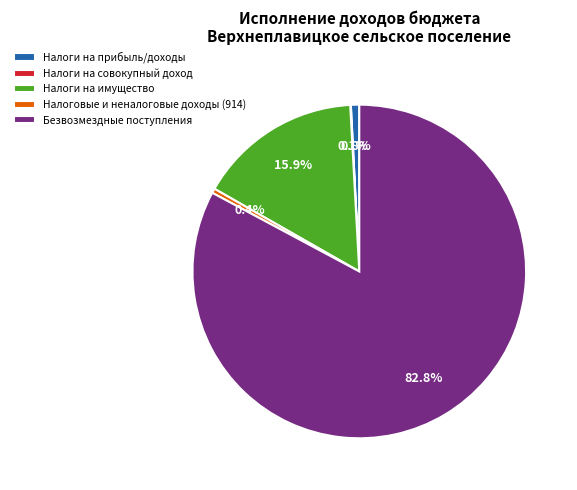

How much of the chart is everything except Безвозмездные поступления?

17.2%